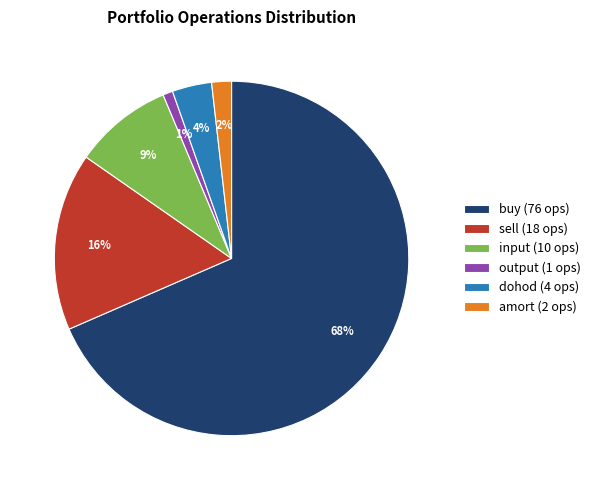

The buy slice represents 68% of the pie. True or false?

True